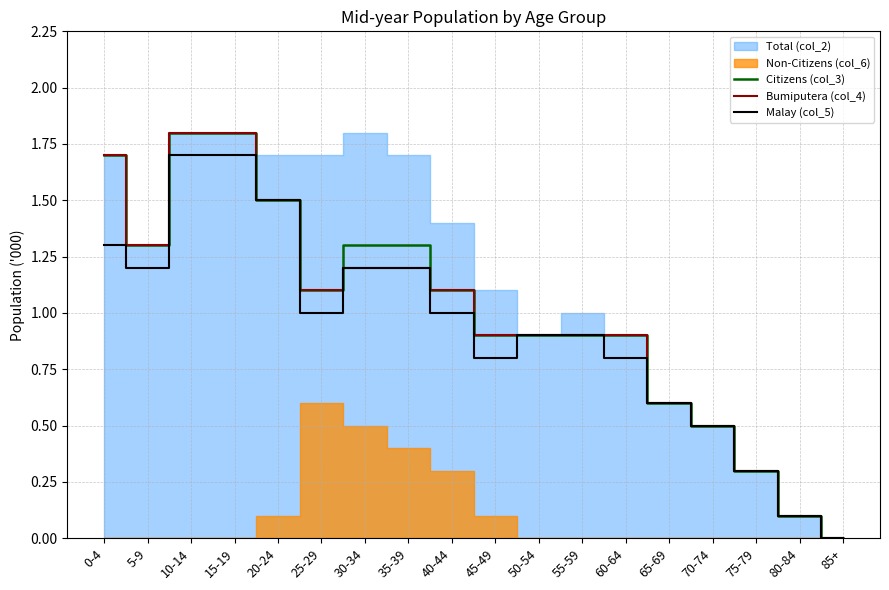

What is the maximum value for Malay (col_5)?

1.7